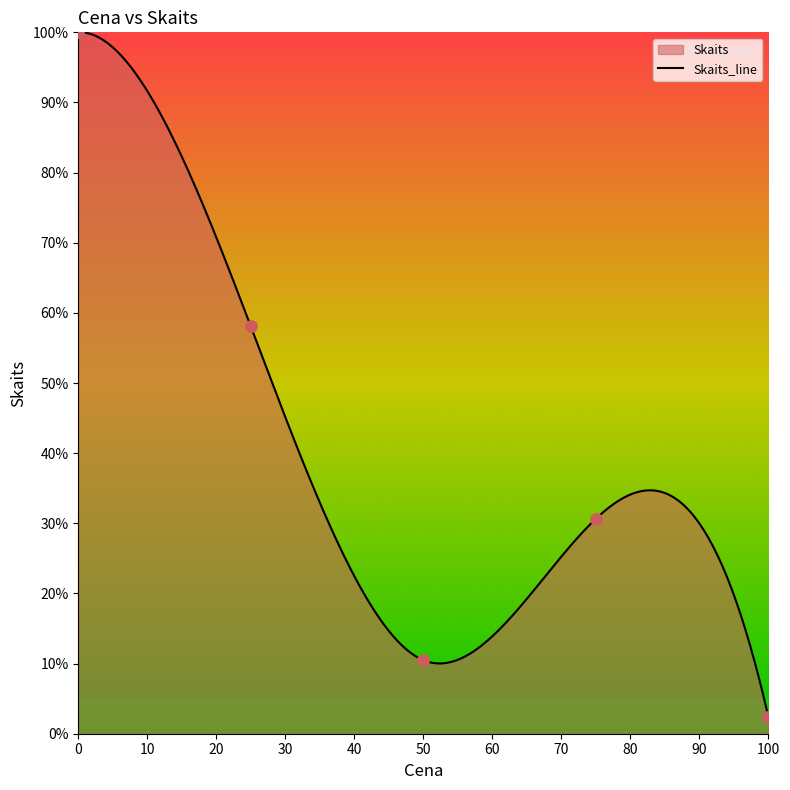

Which has a higher value, 7.0 or 7.0?

7.0